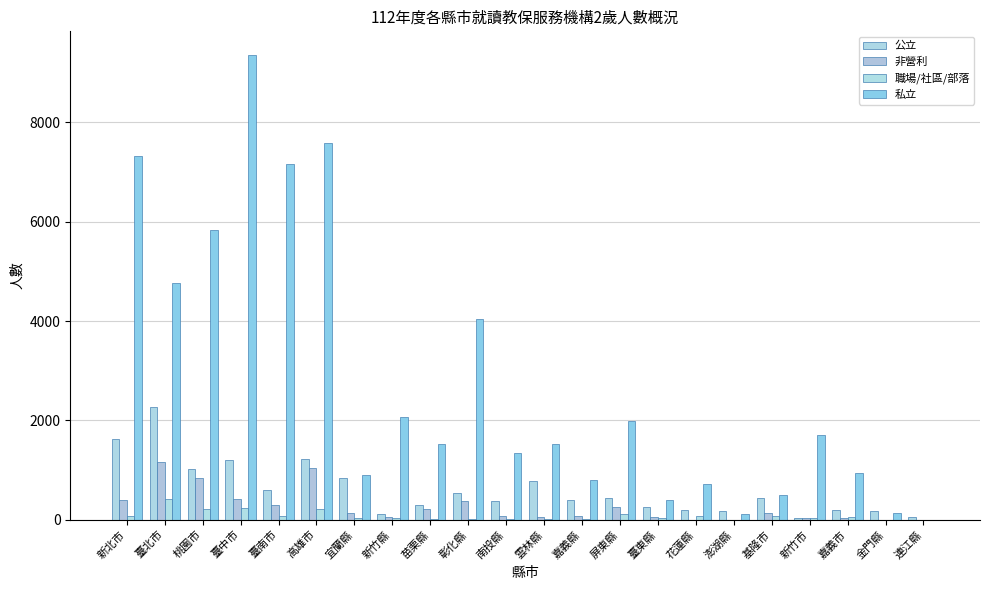

Is the value of 職場/社區/部落 at 新竹縣 greater than the value of 私立 at 嘉義市?

No